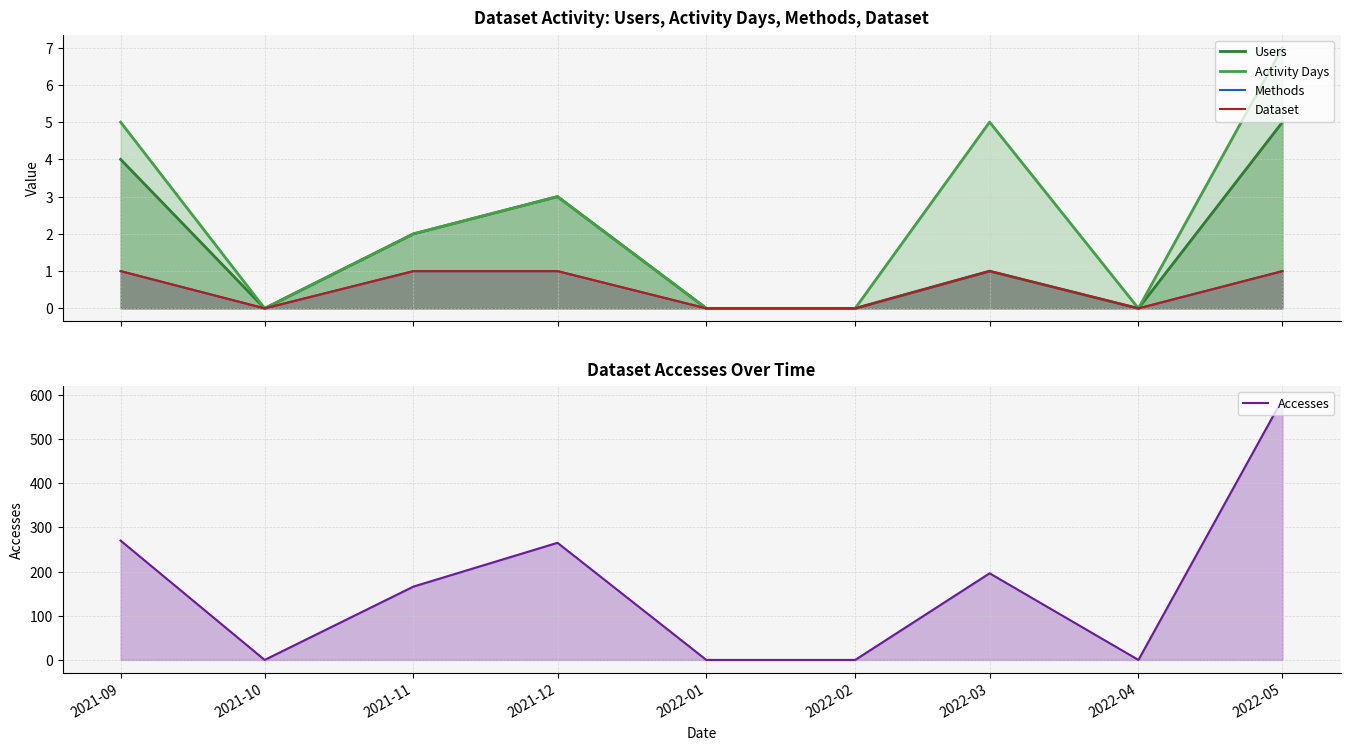

At which category does Methods reach its first local valley?

2021-10